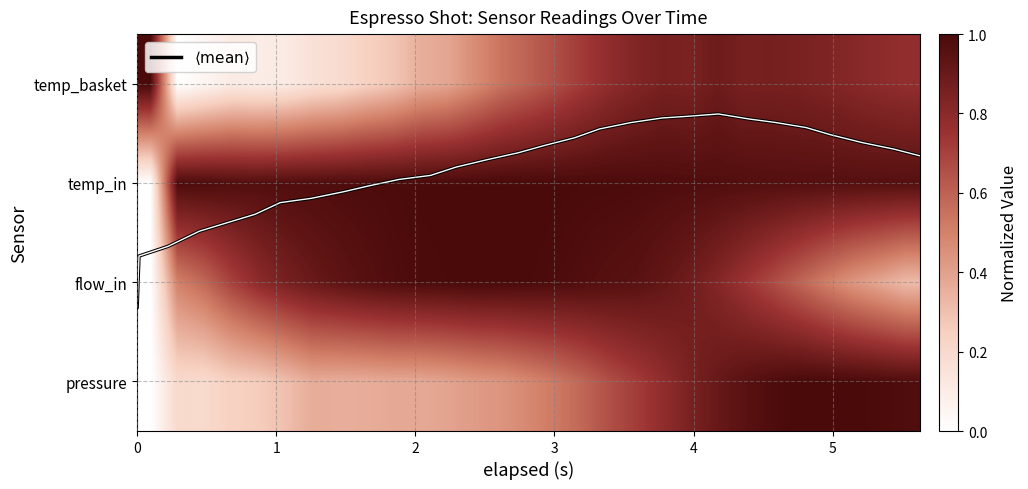

Which series has the largest total across all categories?

$\langle \mathrm{mean} \rangle$